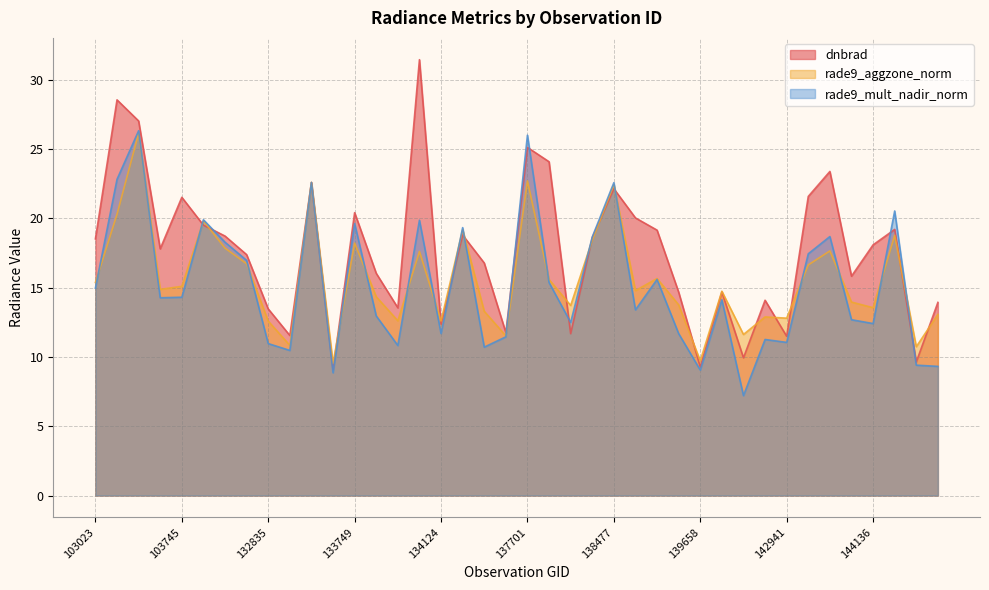

Which label corresponds to the largest value in the chart?

134113